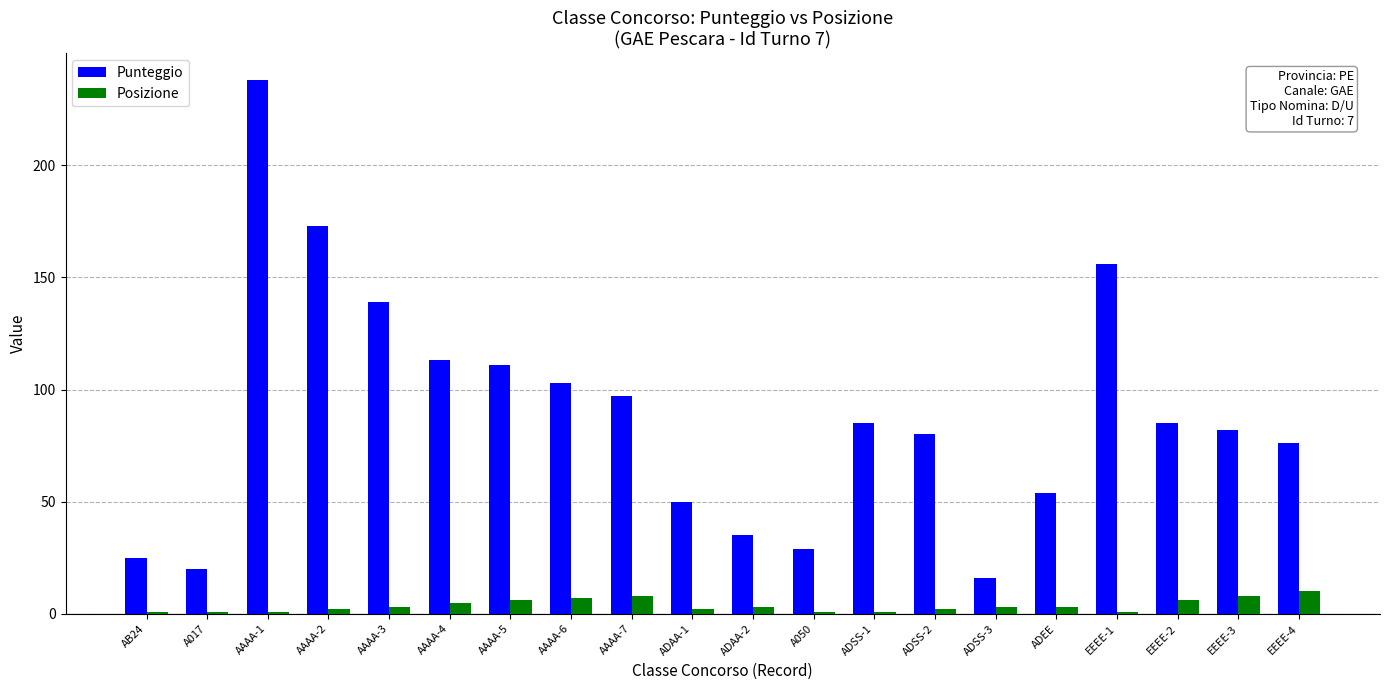

What is the minimum value shown in the chart?

1